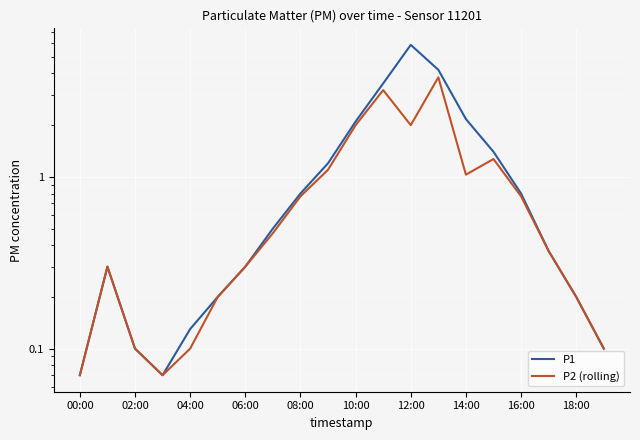

True or false: P2 (rolling) and P1 intersect in this chart.

False